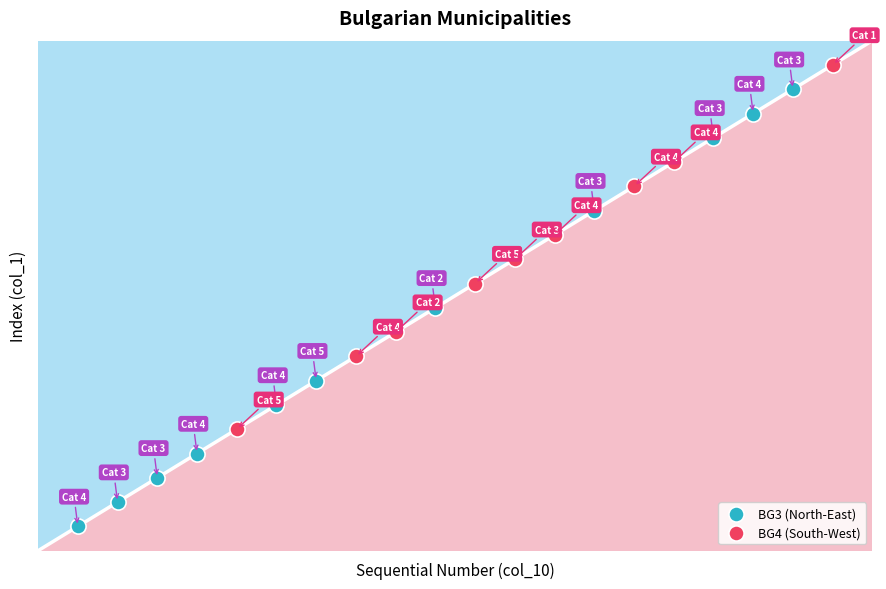

What are all the series names shown in the legend?

BG3 (North-East), BG4 (South-West)